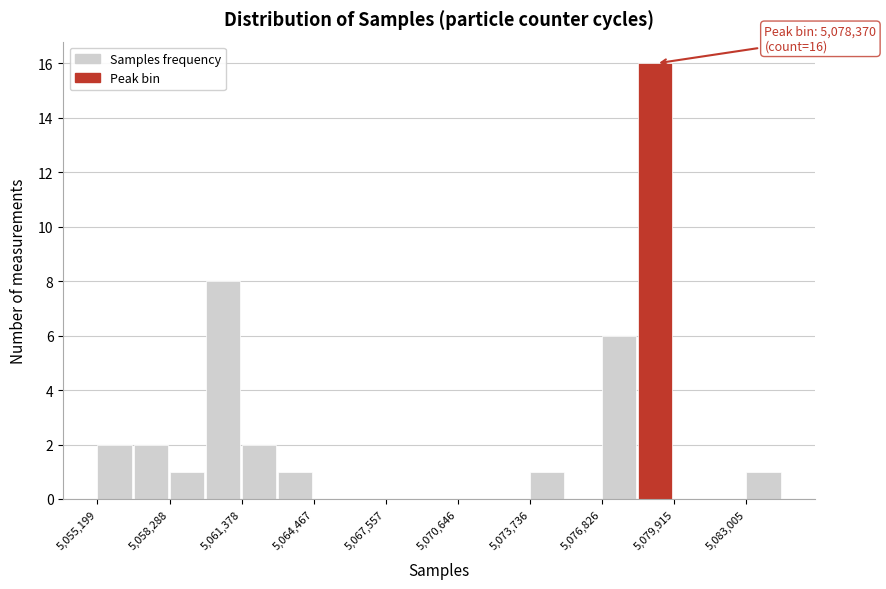

Around what value on the x-axis is the tallest bar? Give the approximate position of its centre, as read against the axis.

5079000